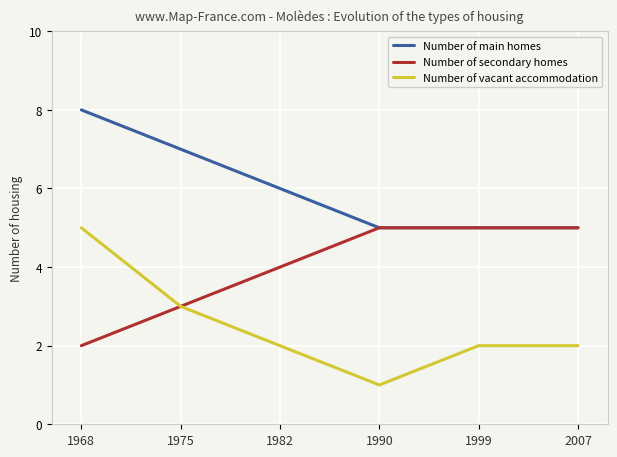

The value of Number of main homes at 1975 is 10. True or false?

False